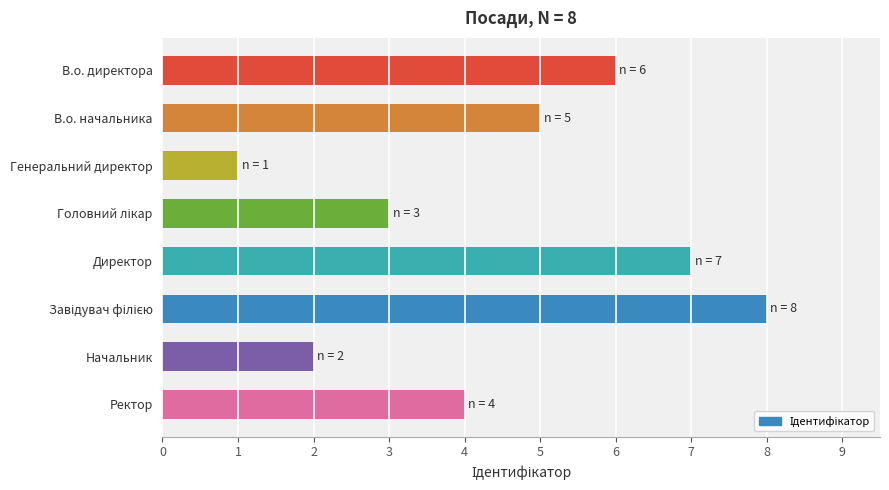

Reading top to bottom, what are all the values shown in this chart?

6	5	1	3	7	8	2	4